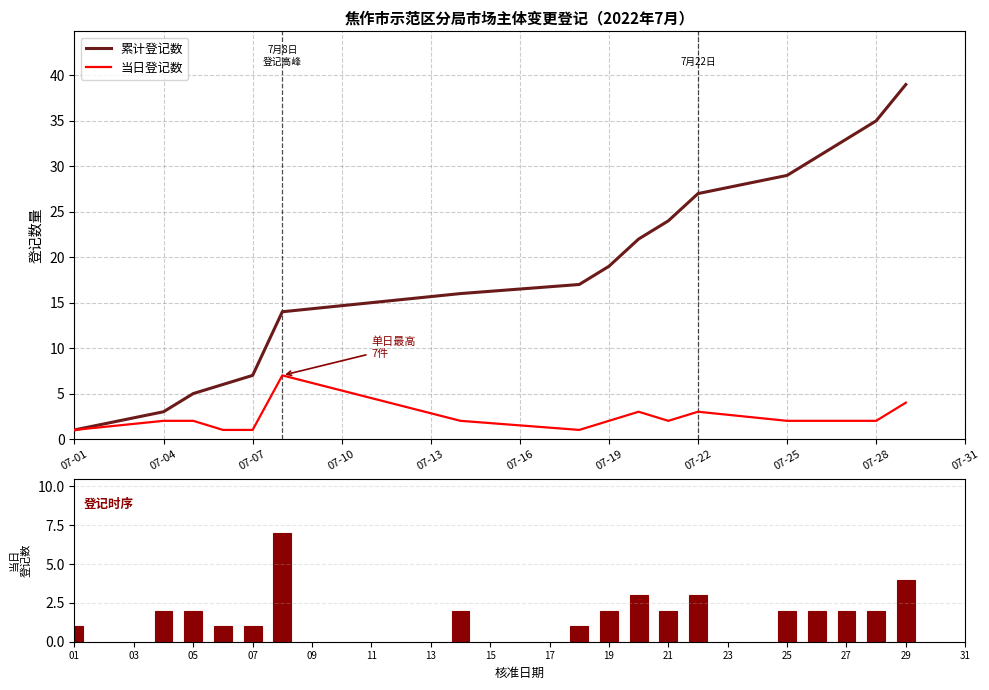

What position from the left is 07-04?

2